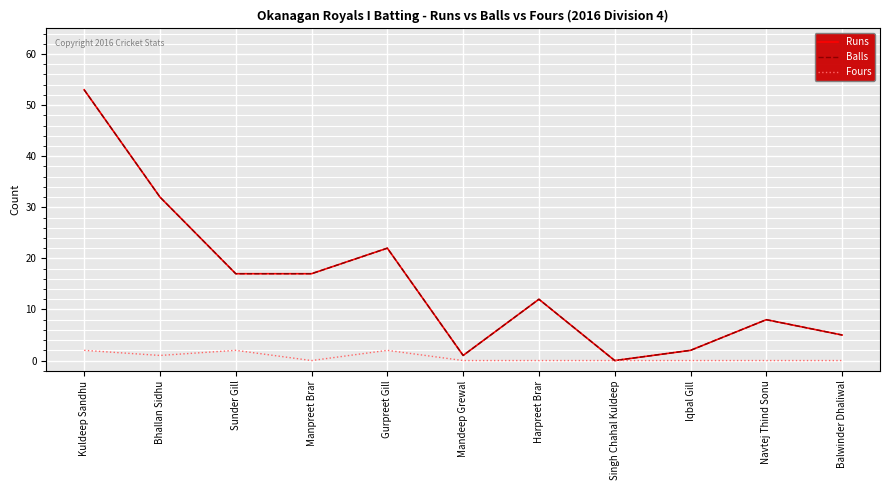

Does the chart have visible grid lines?

Yes